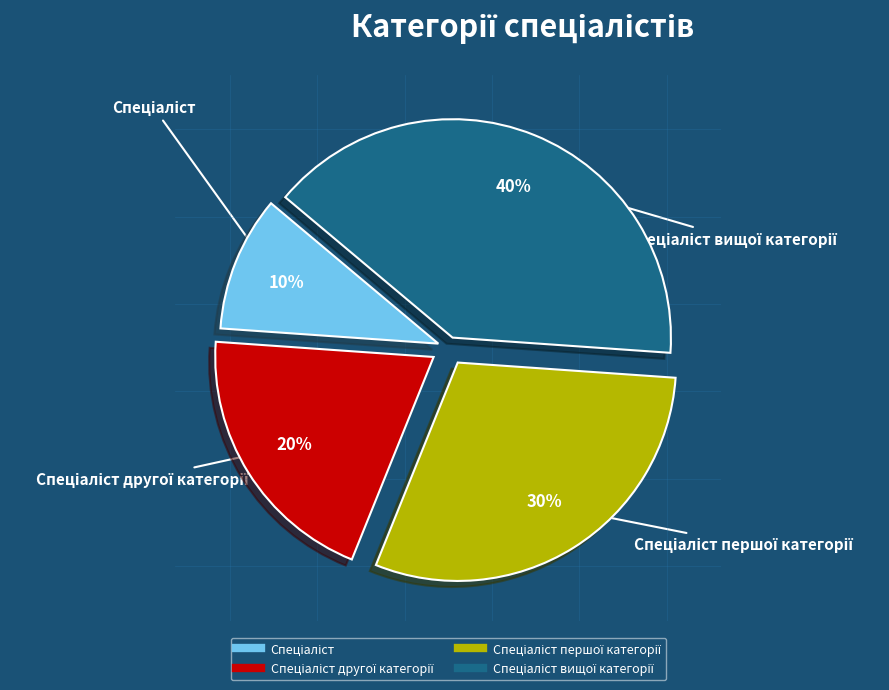

To the nearest percent, what is the difference between the largest and smallest slice percentages?

30%